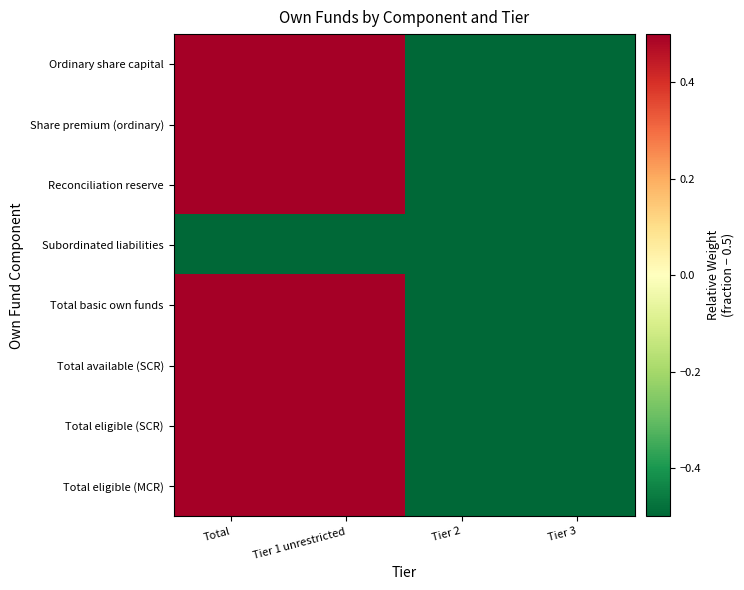

Reading left to right, transcribe all the data shown in this chart.

Ordinary share capital: Total=0.5	Tier 1 unrestricted=0.5	Tier 2=-0.5	Tier 3=-0.5
Share premium (ordinary): Total=0.5	Tier 1 unrestricted=0.5	Tier 2=-0.5	Tier 3=-0.5
Reconciliation reserve: Total=0.5	Tier 1 unrestricted=0.5	Tier 2=-0.5	Tier 3=-0.5
Subordinated liabilities: Total=-0.5	Tier 1 unrestricted=-0.5	Tier 2=-0.5	Tier 3=-0.5
Total basic own funds: Total=0.5	Tier 1 unrestricted=0.5	Tier 2=-0.5	Tier 3=-0.5
Total available (SCR): Total=0.5	Tier 1 unrestricted=0.5	Tier 2=-0.5	Tier 3=-0.5
Total eligible (SCR): Total=0.5	Tier 1 unrestricted=0.5	Tier 2=-0.5	Tier 3=-0.5
Total eligible (MCR): Total=0.5	Tier 1 unrestricted=0.5	Tier 2=-0.5	Tier 3=-0.5